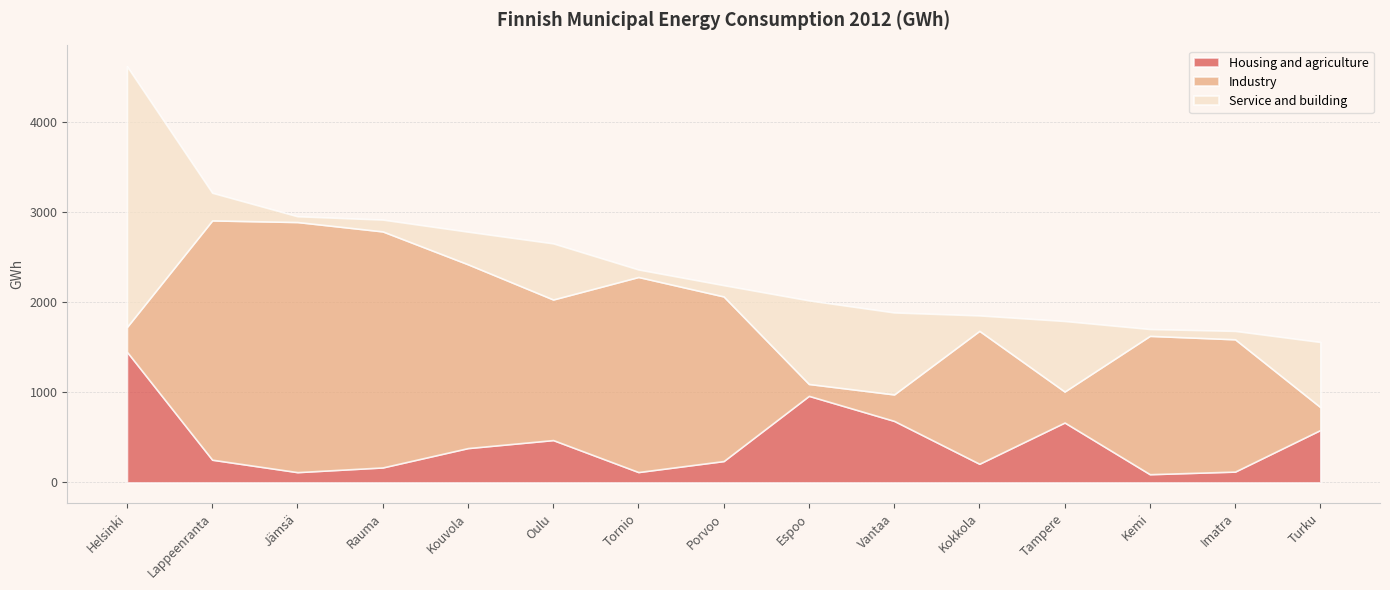

Does the chart have visible grid lines?

Yes